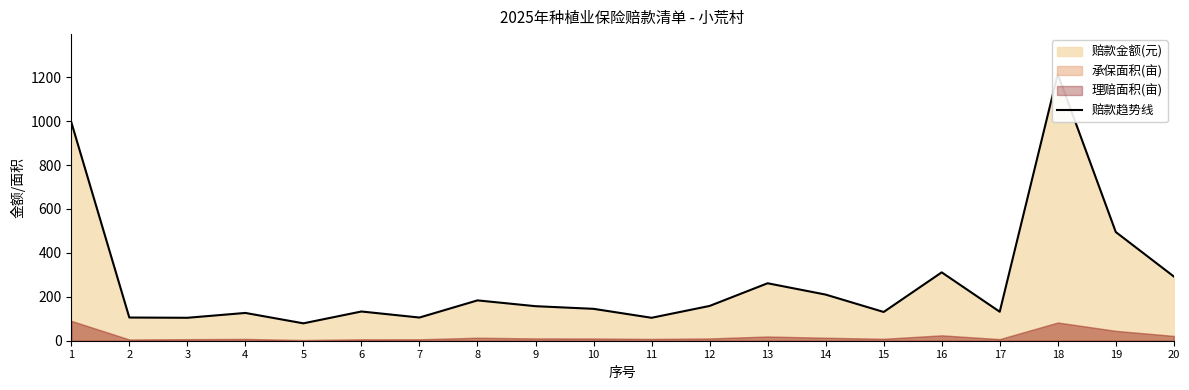

At which category does the data reach its first local peak?

4